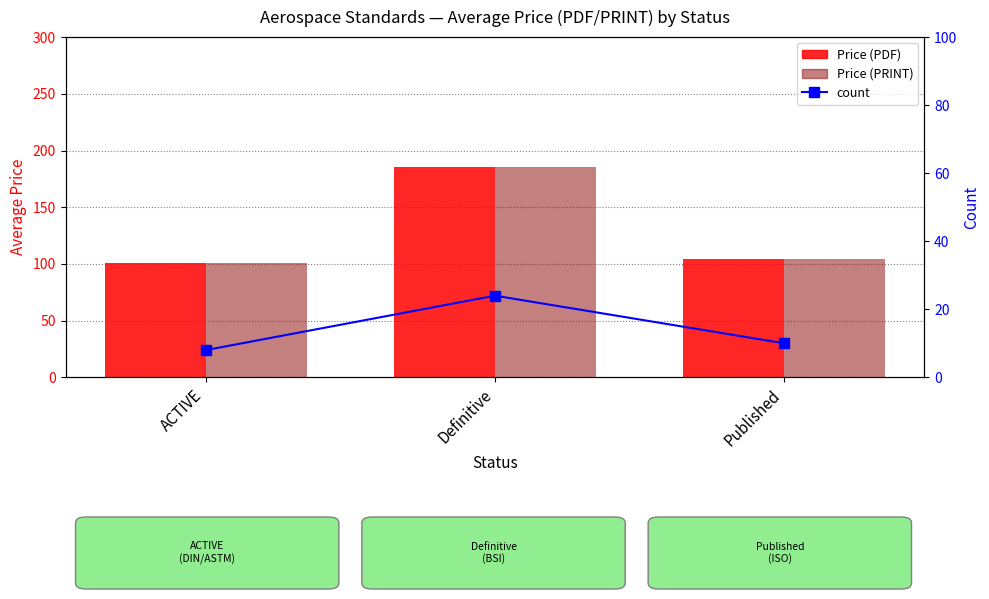

Where does the Price (PDF) series first go above 104?

Definitive